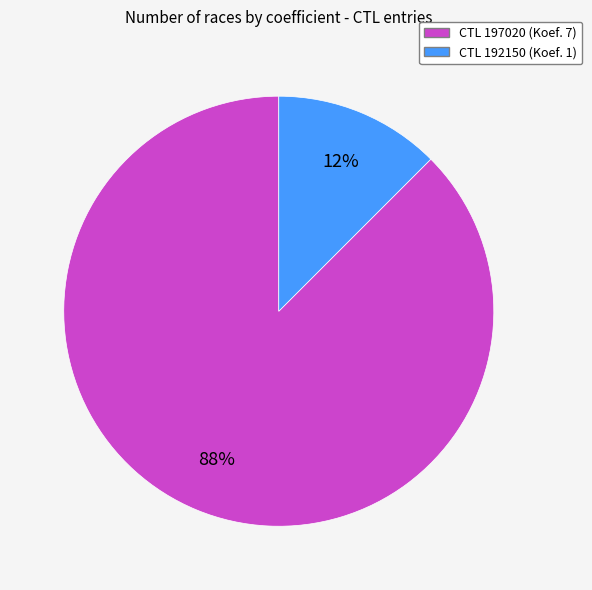

What is the smallest slice in the pie chart?

192150